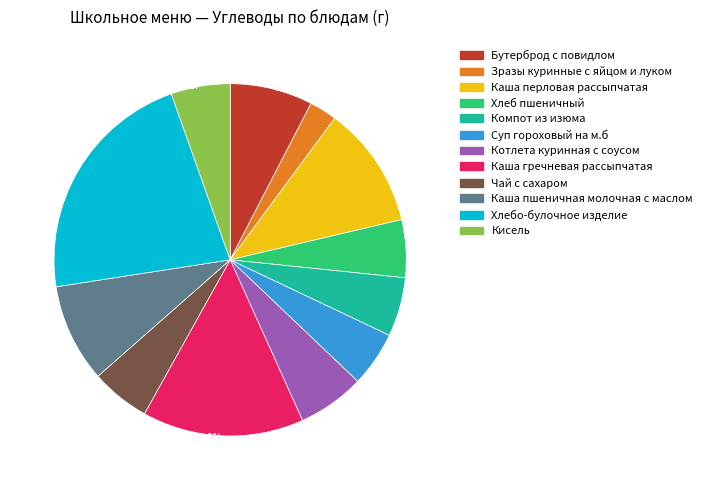

Is there any slice that represents more than half of the pie?

No